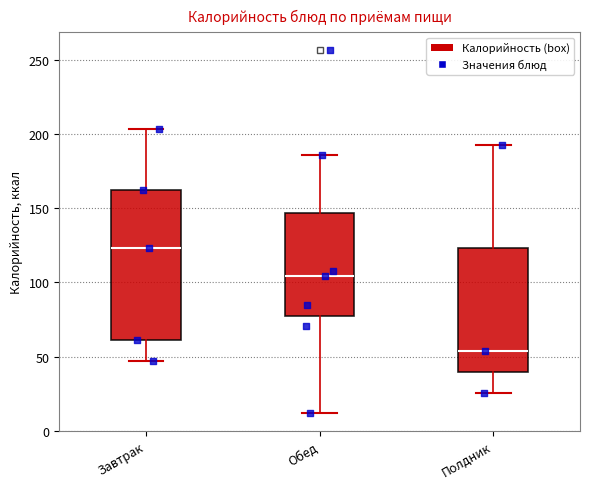

Where does the median line of the box for Обед sit on the y-axis? The values are not printed on the chart, so give them approximately, as read against the axis.

105